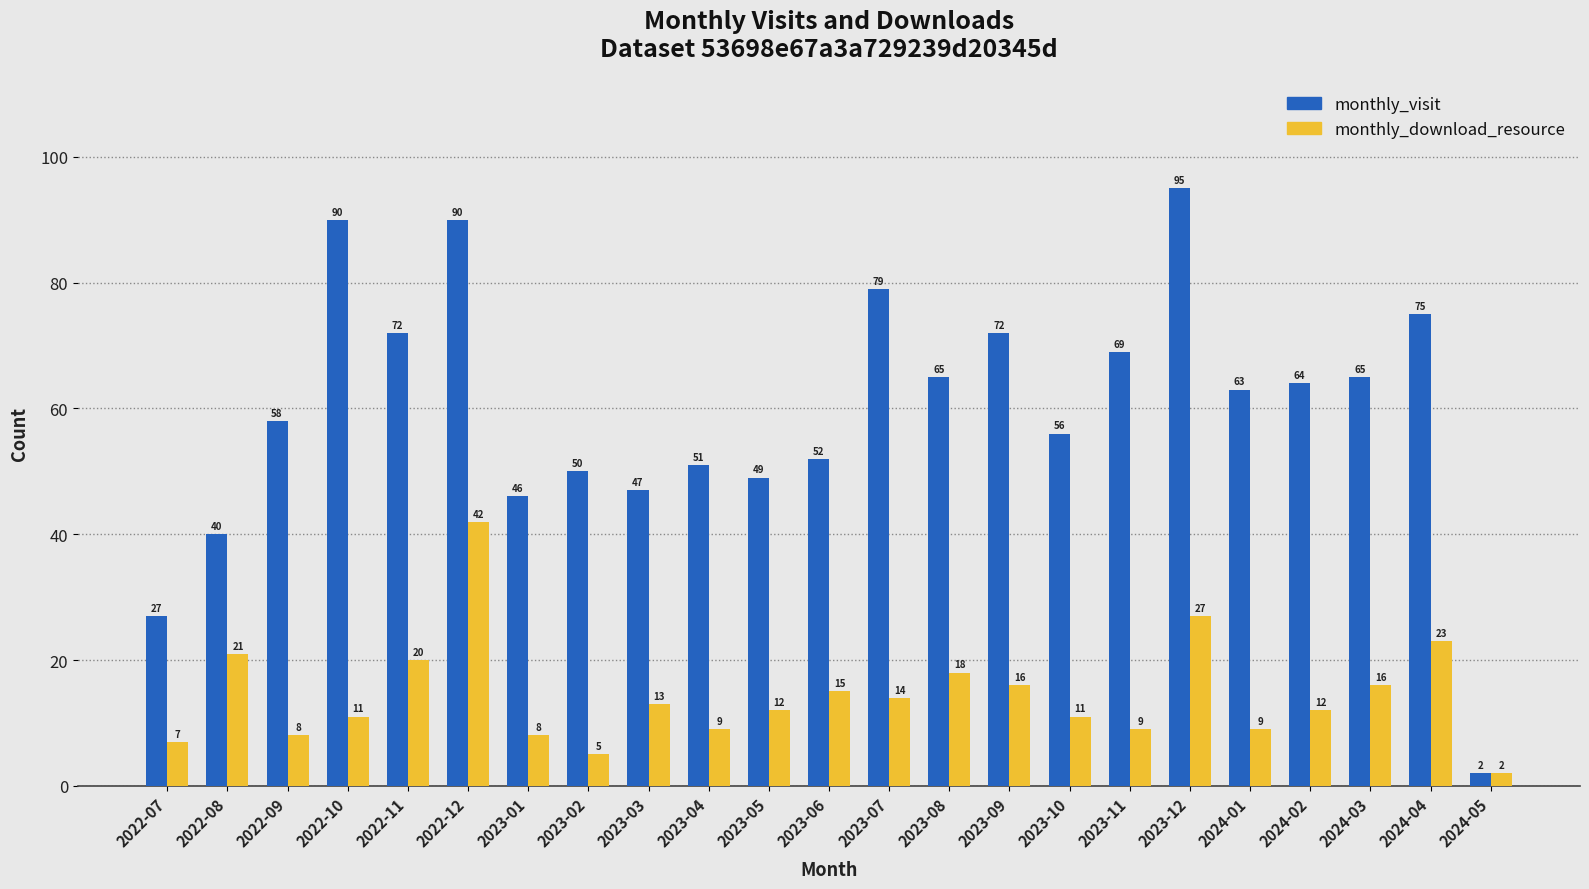

Are the bars grouped side by side (vs. stacked)?

Yes